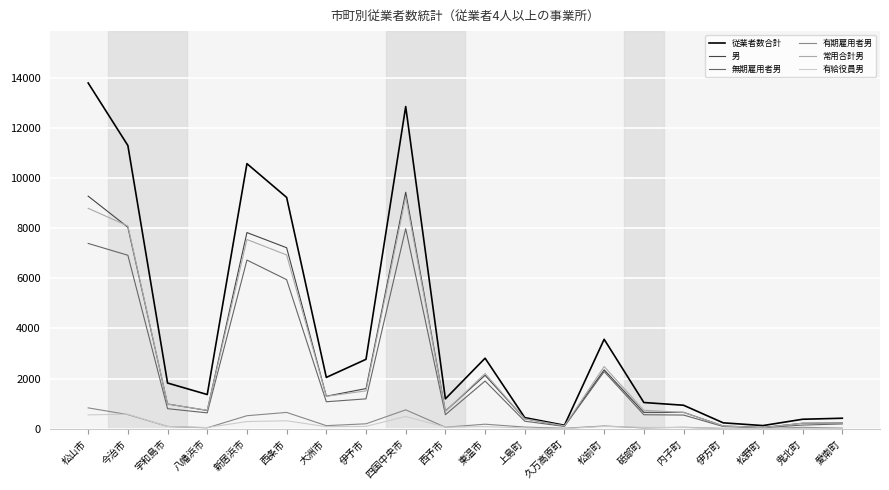

Which series has the widest spread of values?

従業者数合計